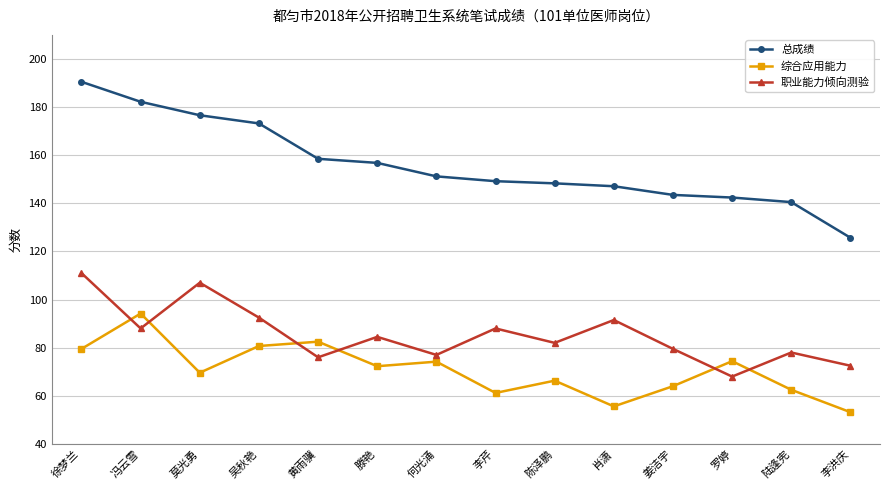

Which series has the widest spread of values?

总成绩